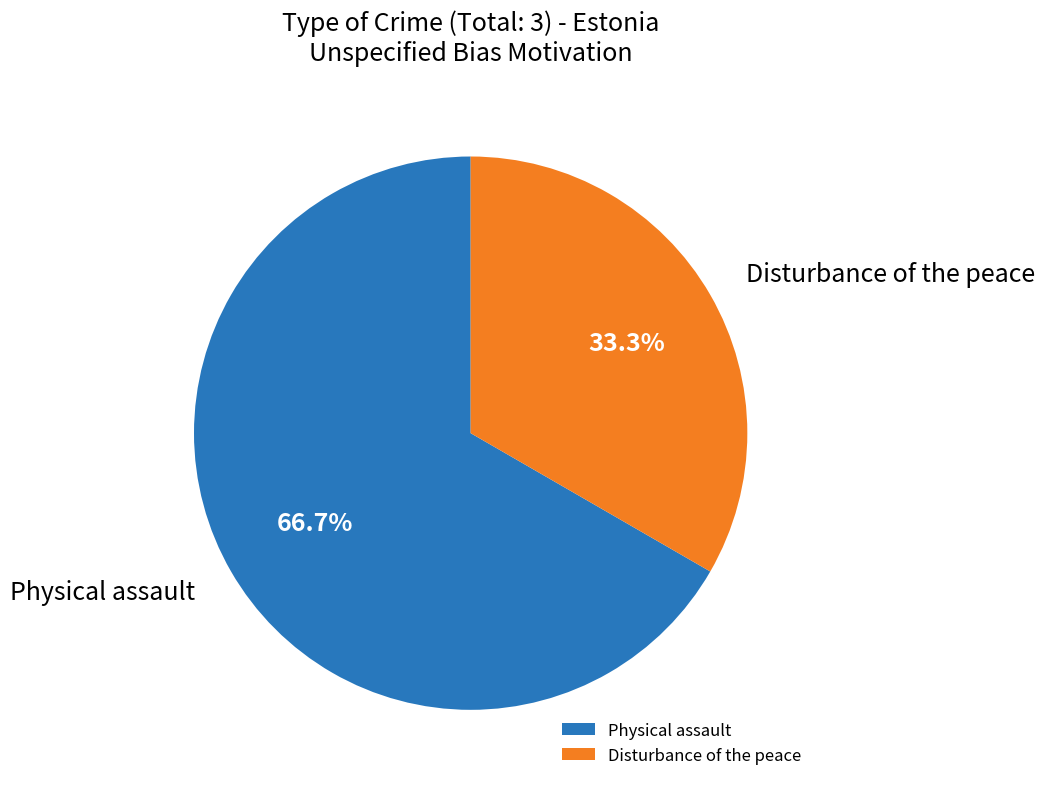

To the nearest percent, what is the difference between the largest and smallest slice percentages?

33%